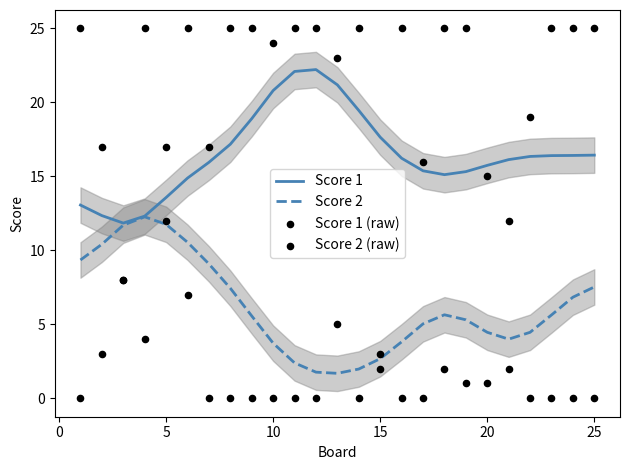

Which series reaches the maximum Y coordinate?

Score 1 (raw)